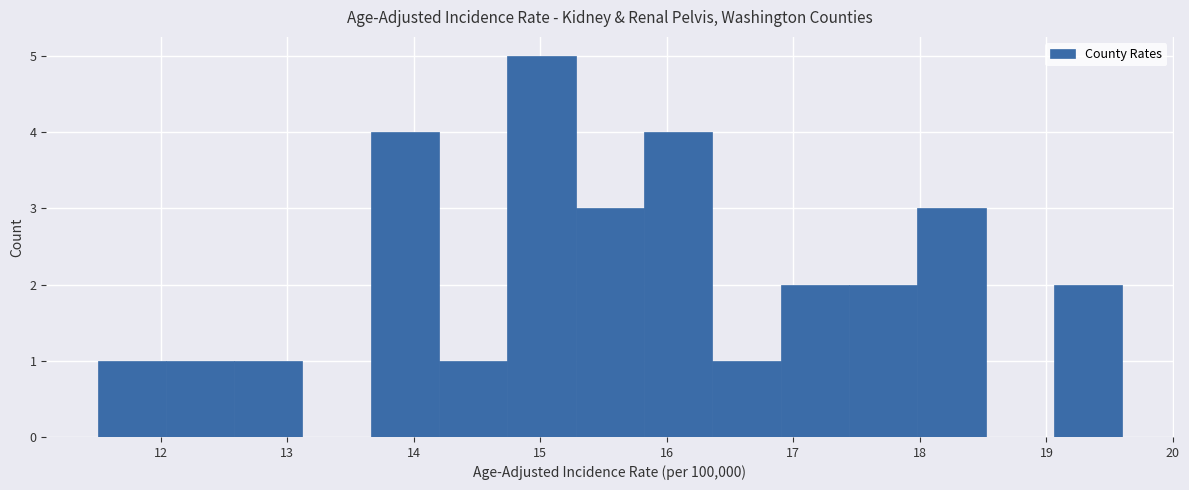

Reading left to right, transcribe this chart: for each bar, give the range it covers on the x-axis and its height. Neither the bar edges nor the heights are printed on the chart, so give them approximately, as read against the axes.

11.50 to 12.04: 1
12.04 to 12.58: 1
12.58 to 13.12: 1
13.12 to 13.66: 0
13.66 to 14.20: 4
14.20 to 14.74: 1
14.74 to 15.28: 5
15.28 to 15.82: 3
15.82 to 16.36: 4
16.36 to 16.90: 1
16.90 to 17.44: 2
17.44 to 17.98: 2
17.98 to 18.52: 3
18.52 to 19.06: 0
19.06 to 19.60: 2